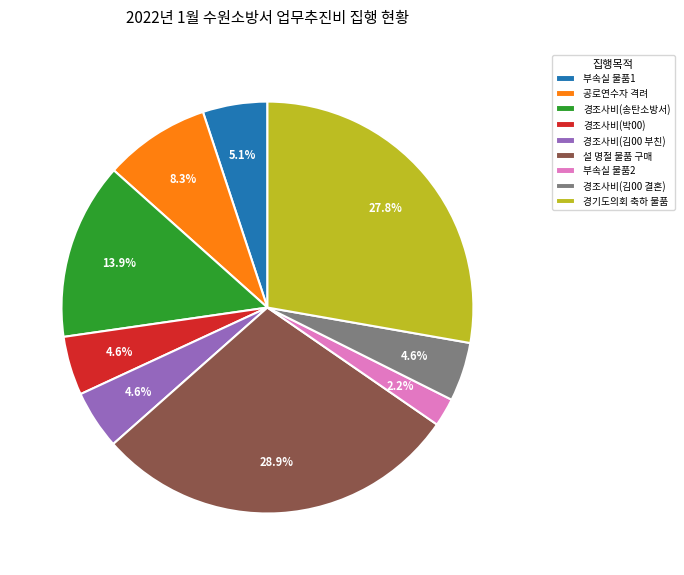

Which has a higher value, 경조사비(송탄소방서) or 경조사비(김00 부친)?

경조사비(송탄소방서)